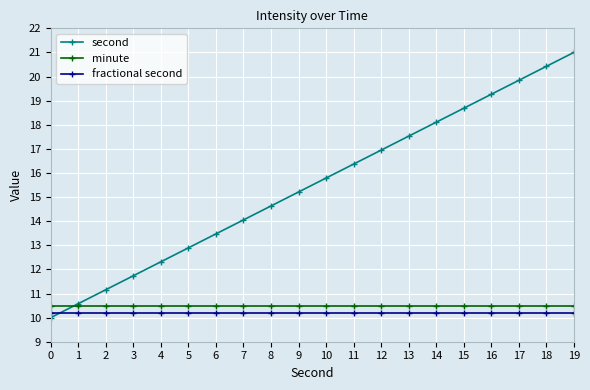

What is the sum of all minute values?

210.0